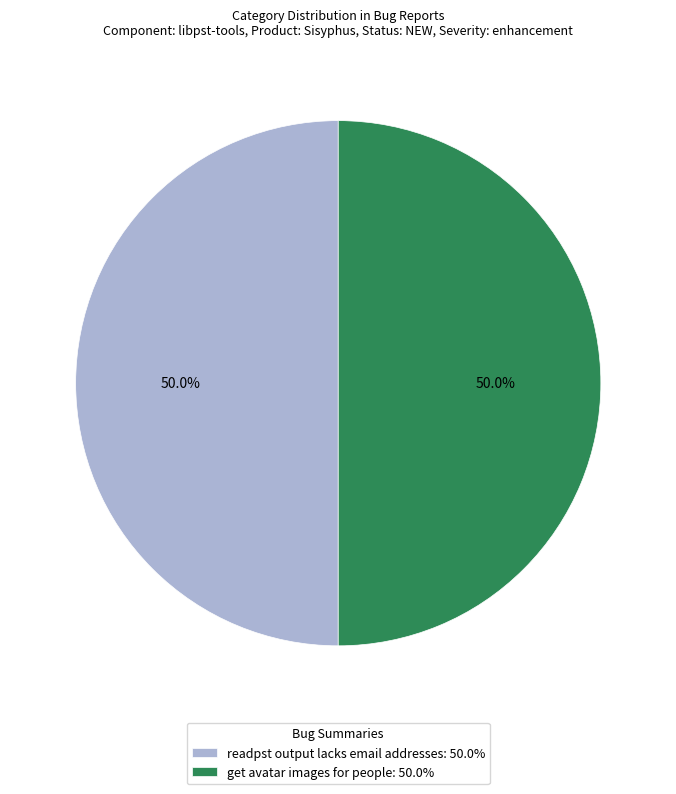

What portion of the pie excludes readpst output lacks email addresses: 50.0%?

50.0%